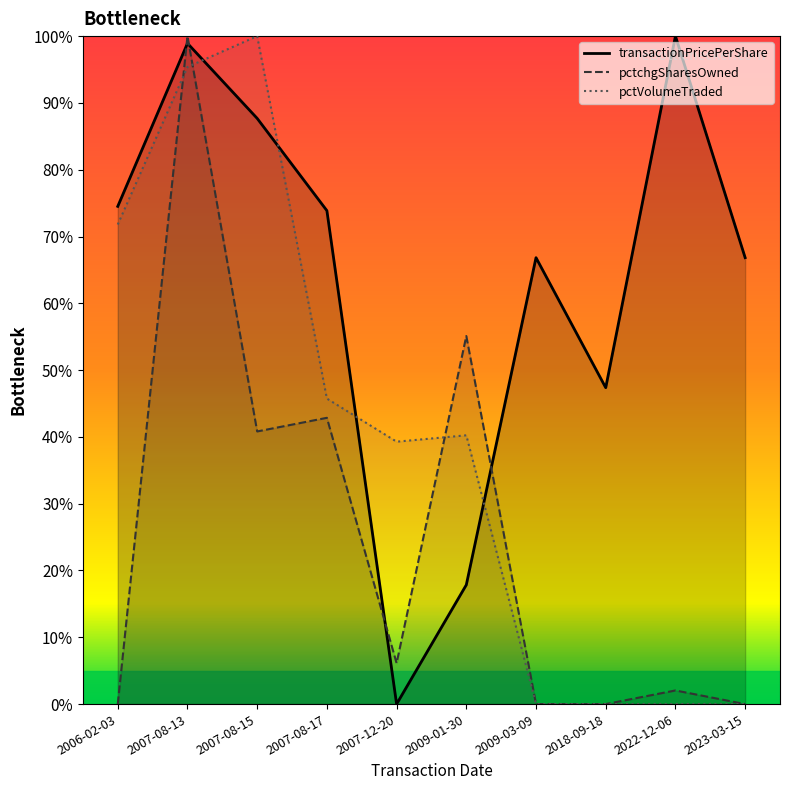

True or false: pctVolumeTraded has a value of 71.8 at 2006-02-03.

True